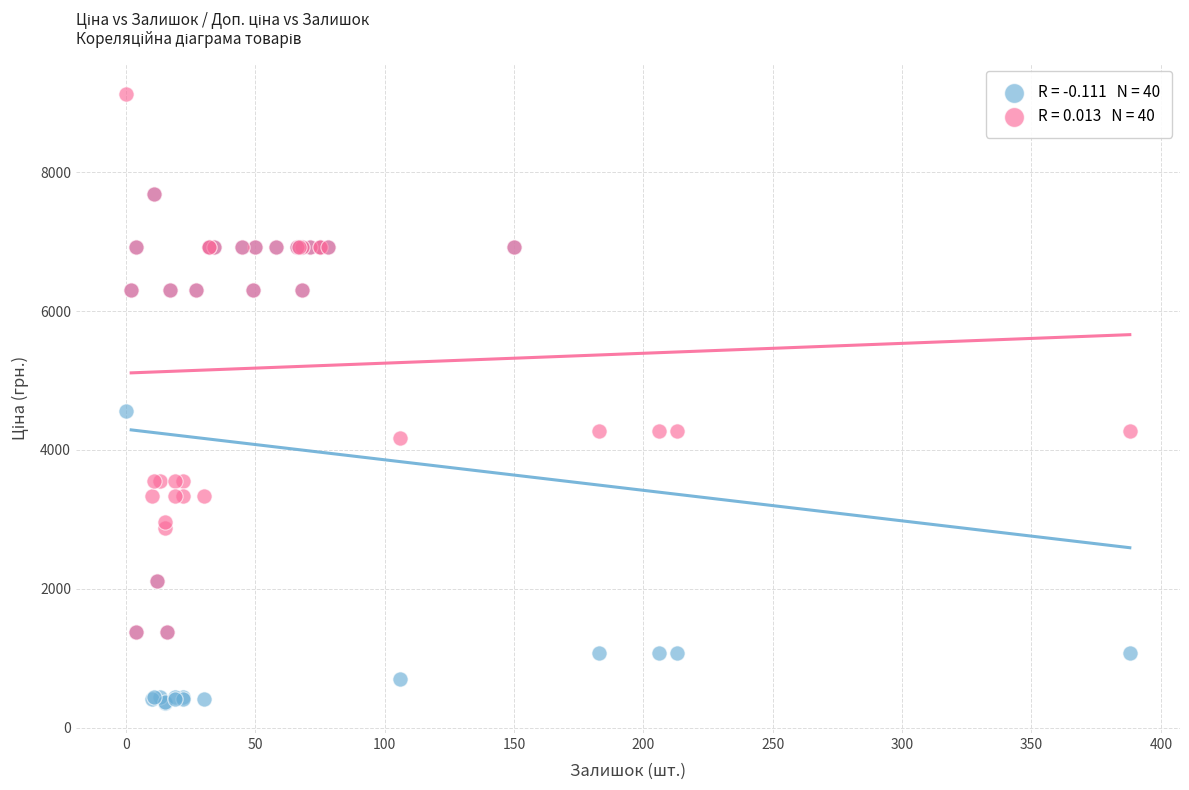

Across all series, what Y value is closest to 4741?

4561.9